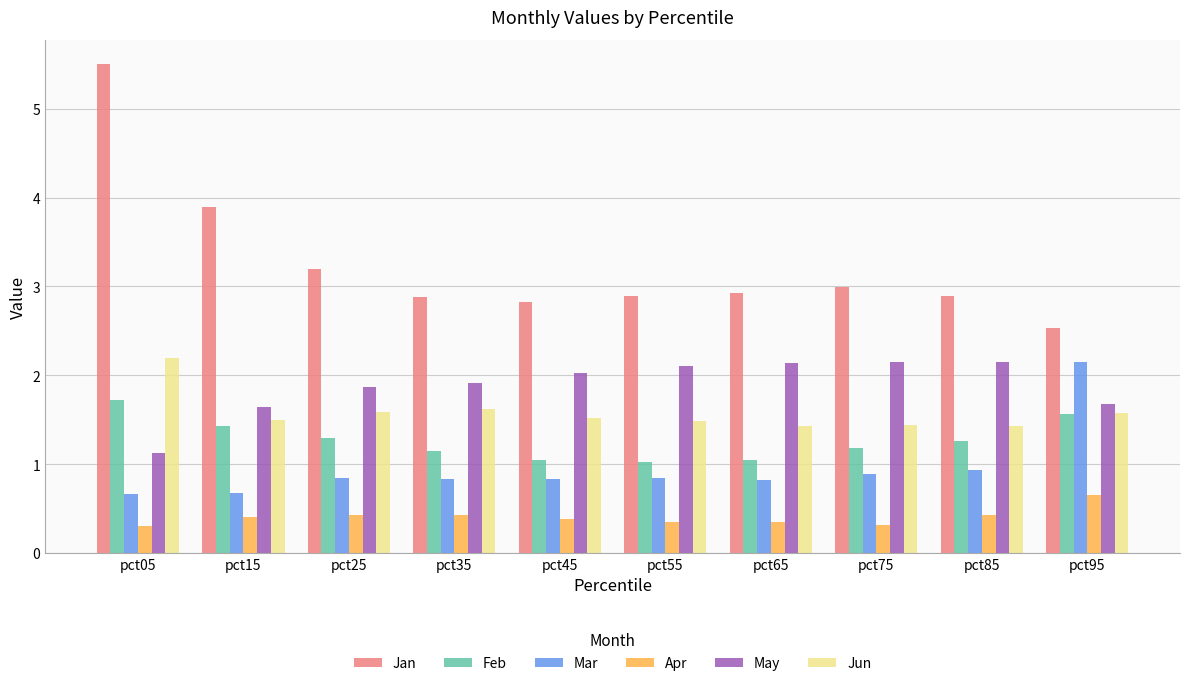

What is the difference between the maximum and minimum values in the Apr series?

0.3